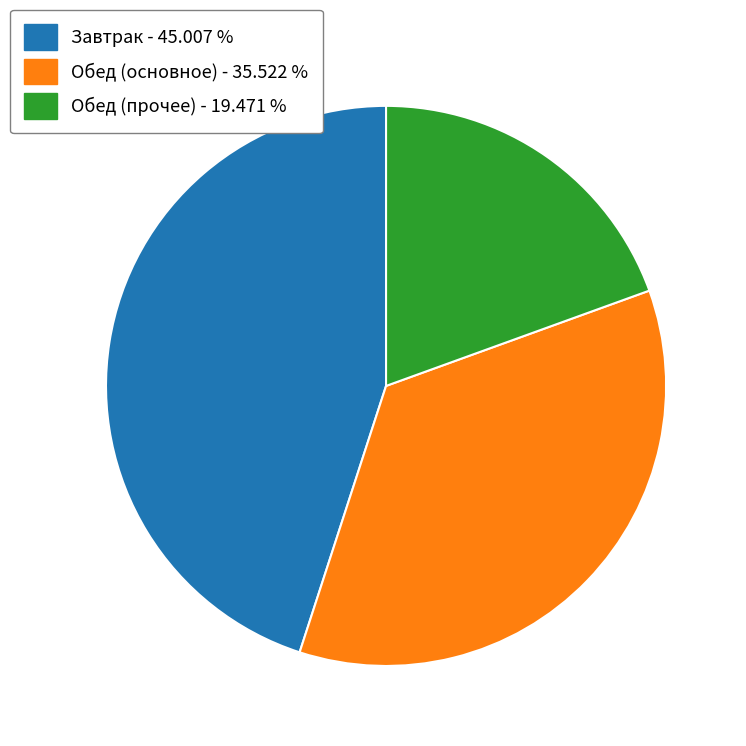

Does any single category account for the majority?

No